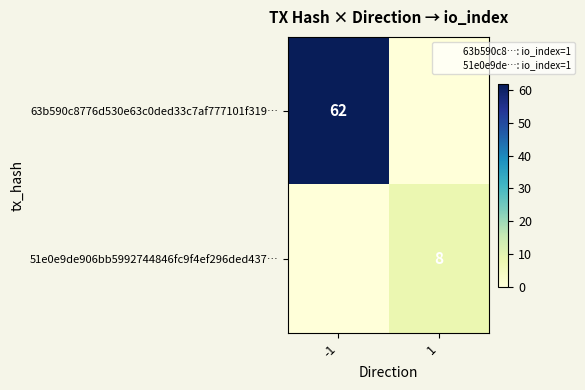

What is the sum of all 51e0e9de906bb5992744846fc9f4ef296ded437… values?

8